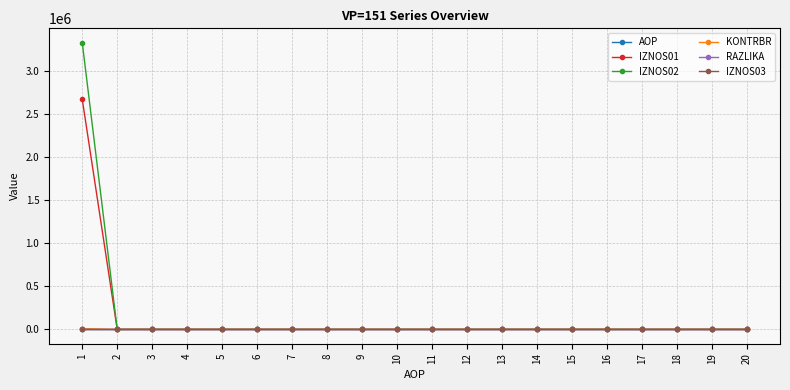

What is the maximum value shown in the chart?

3327469.9